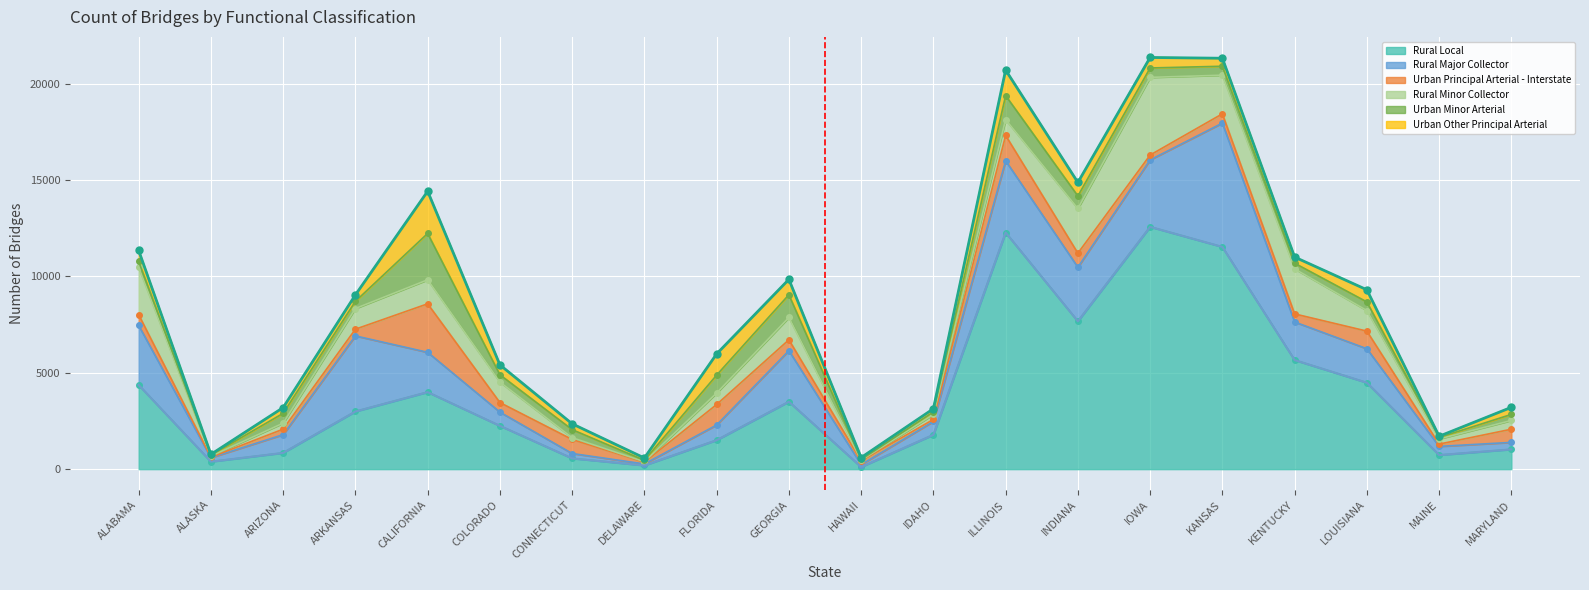

What is the sum of the Rural Minor Collector values at LOUISIANA and CALIFORNIA?

2314